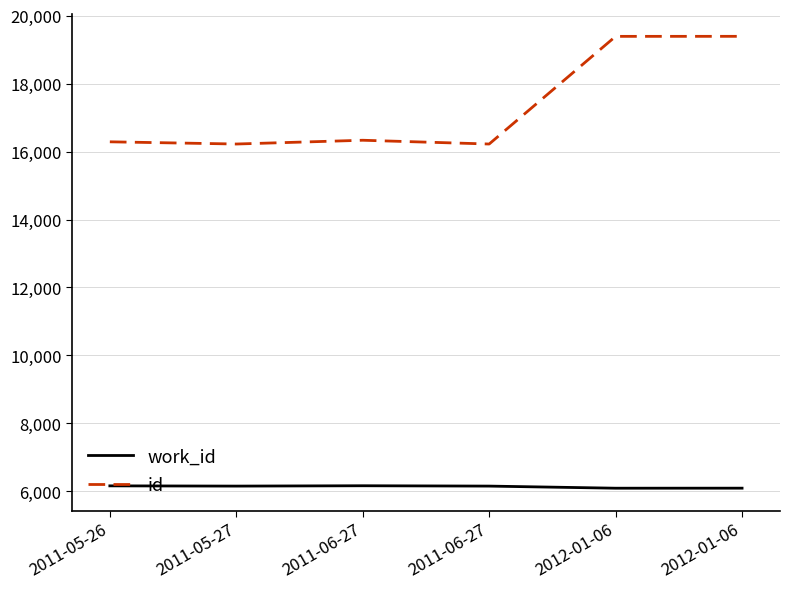

What value does the id series have at 2011-06-27?

16333